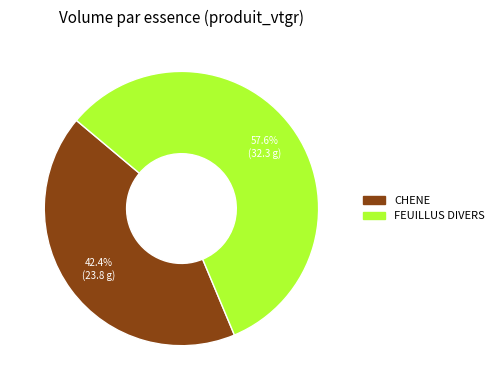

Is there any slice that represents more than half of the pie?

Yes